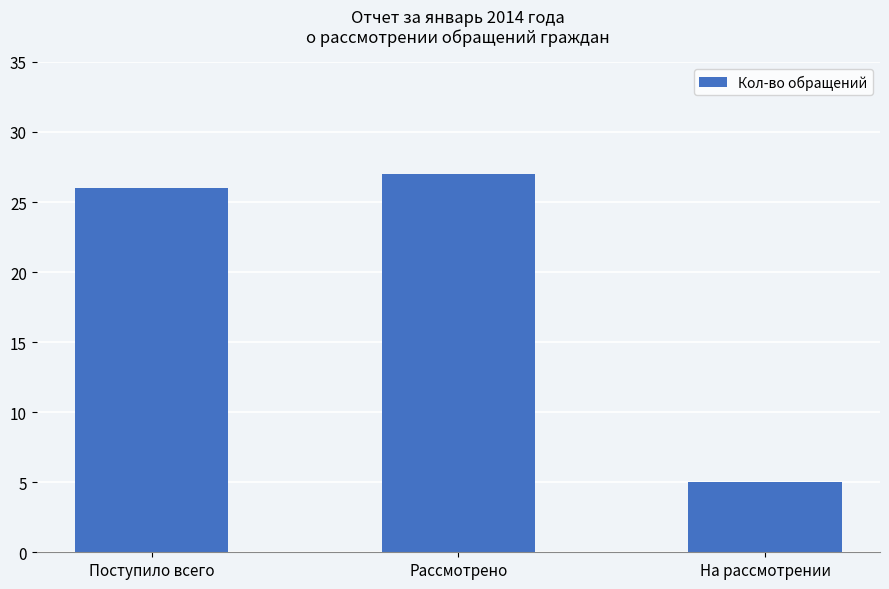

Which has a higher value, На рассмотрении or Поступило всего?

Поступило всего